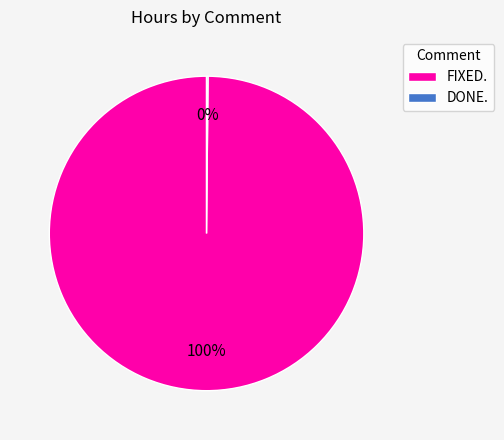

What is the largest slice in the pie chart?

FIXED.